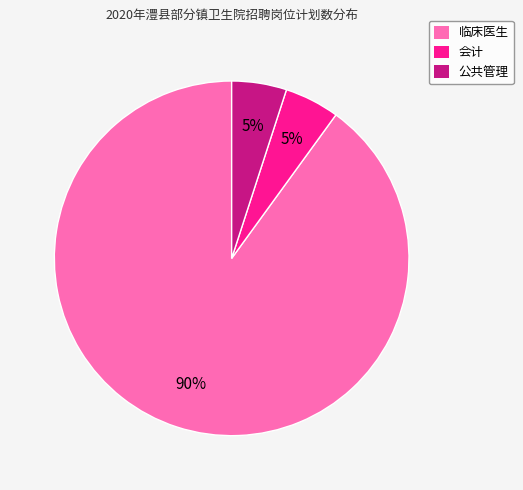

Is there a majority slice in this chart?

Yes